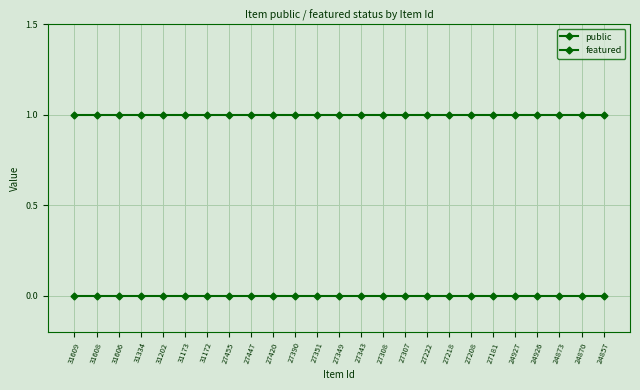

The value of public at 24873 is 2. True or false?

False